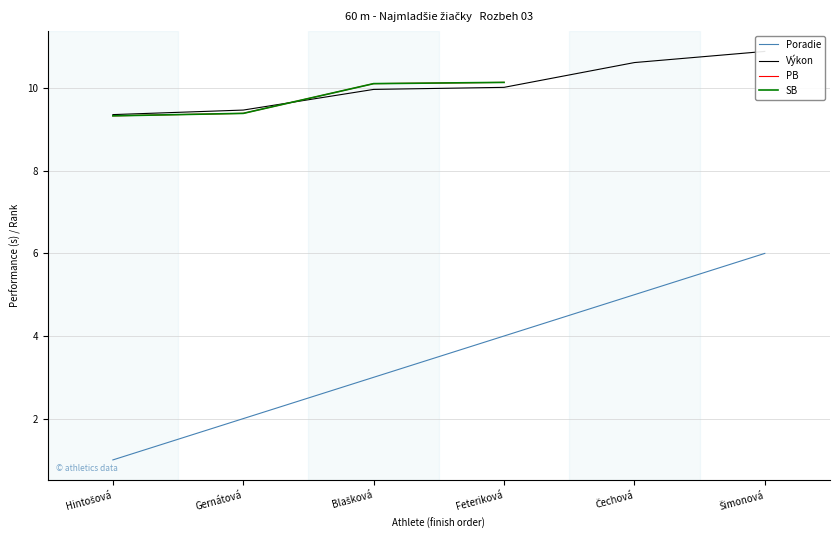

How many categories are shown in the chart?

6